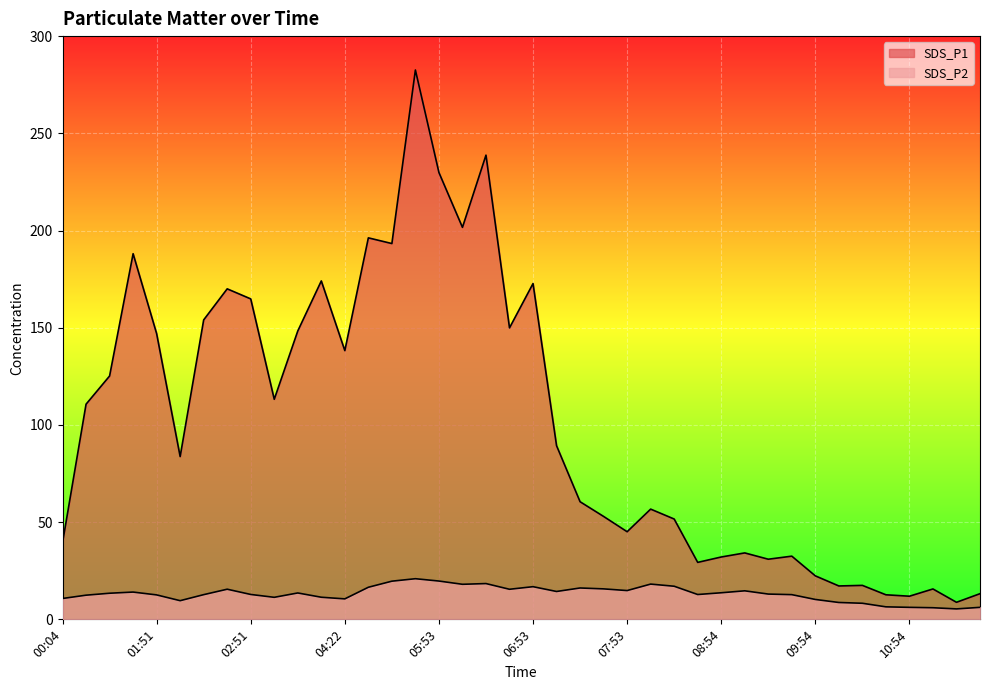

How many values in the SDS_P2 series exceed 13?

20